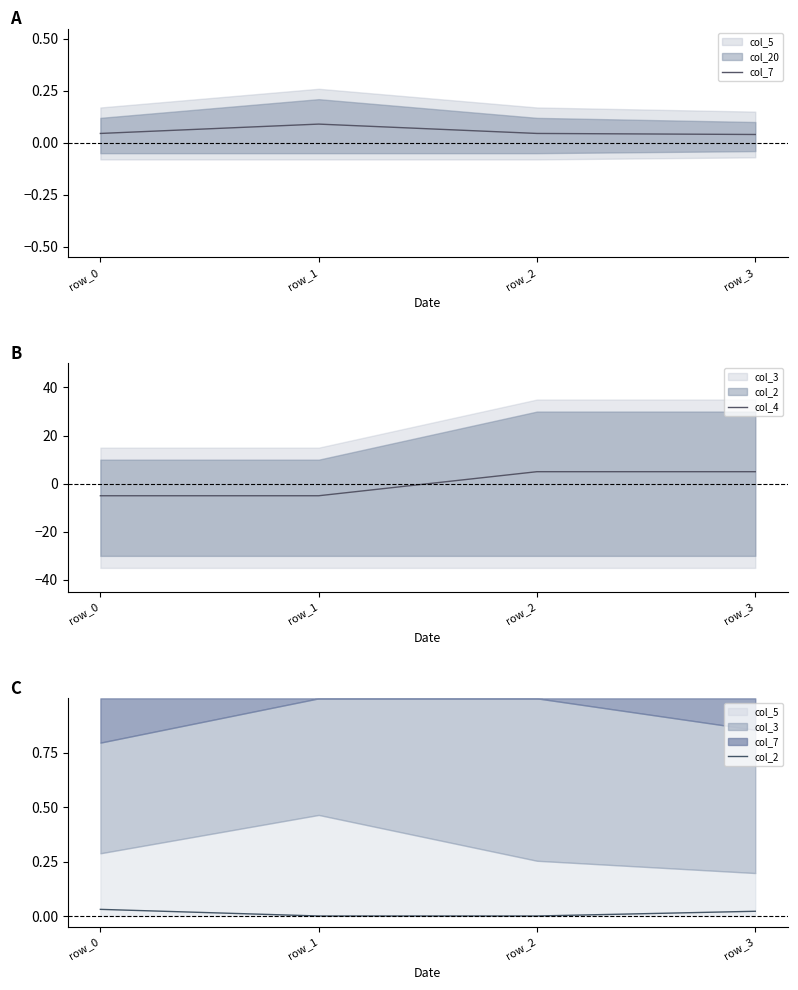

How many categories are shown in the chart?

4